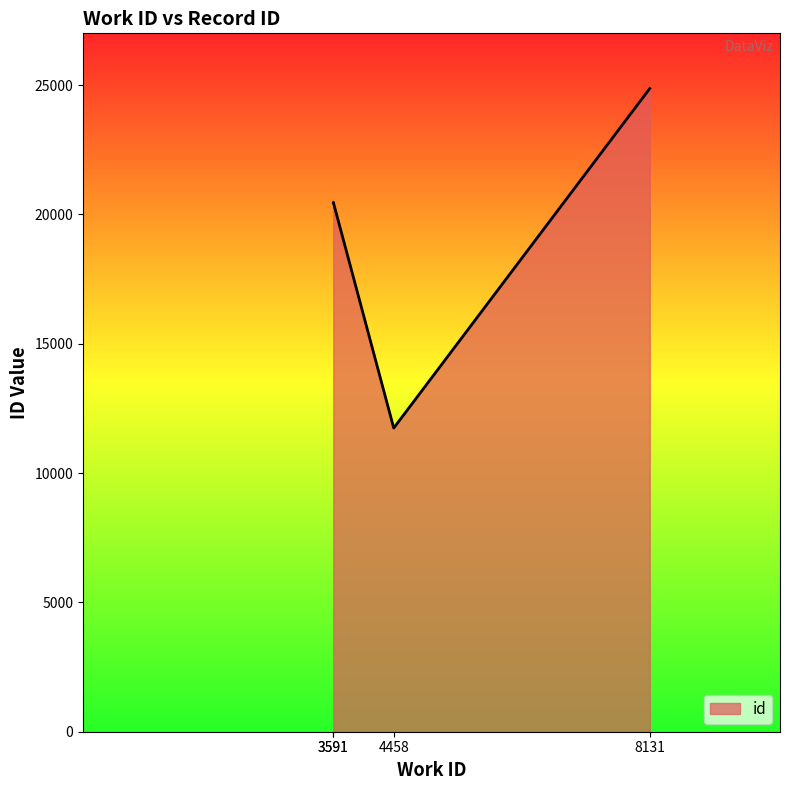

List the labels in order of value, smallest first.

4458, 3591, 3591, 8131